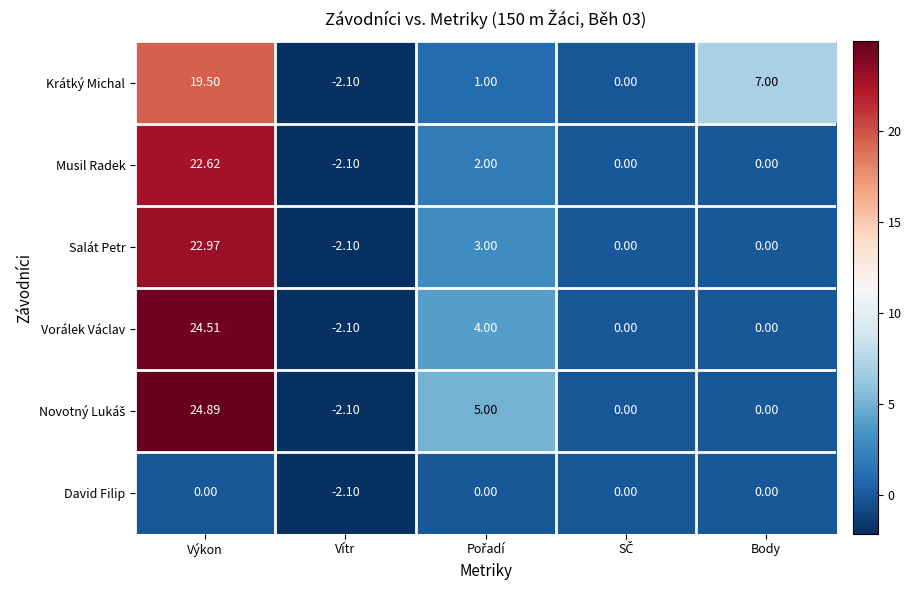

Where is Krátký Michal nearest to the value 8?

Body